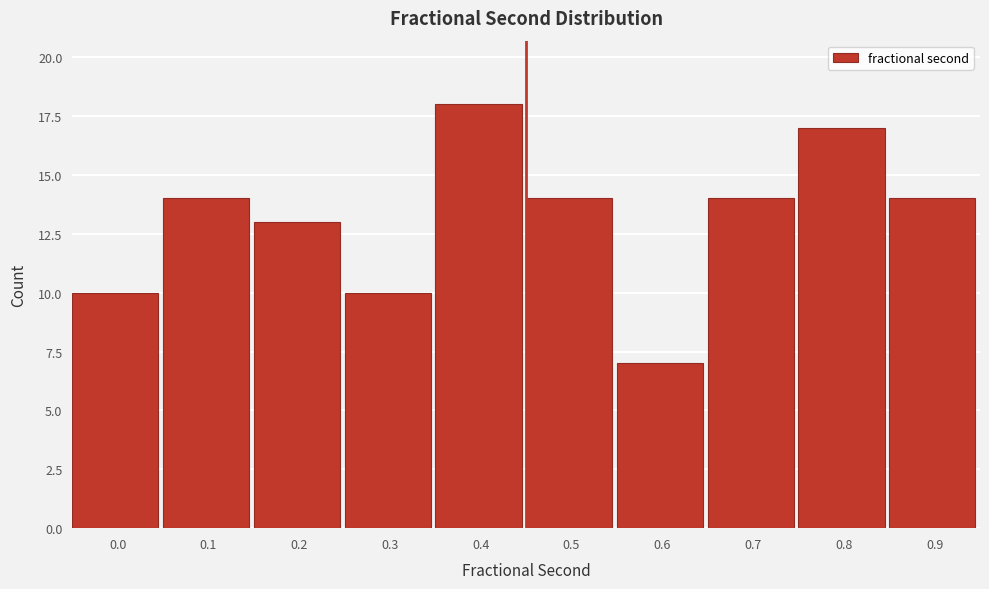

Reading left to right, transcribe all the data shown in this chart.

0.0=10	0.1=14	0.2=13	0.3=10	0.4=18	0.5=14	0.6=7	0.7=14	0.8=17	0.9=14